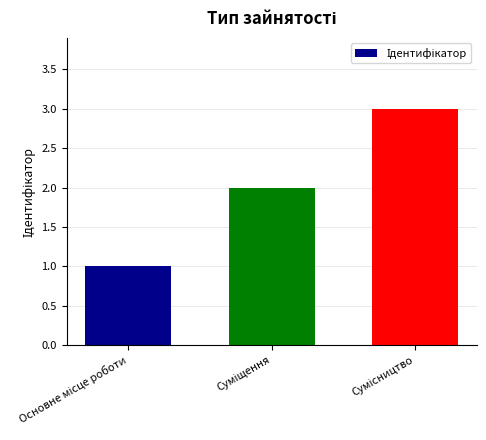

Reading left to right, what are all the values shown in this chart?

1	2	3